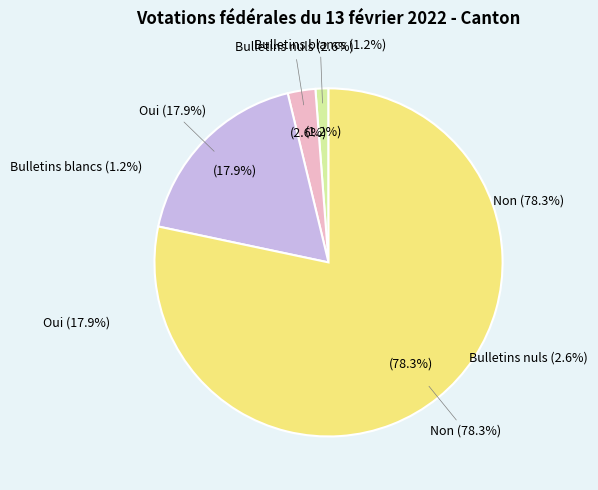

Which slice is the largest?

Non